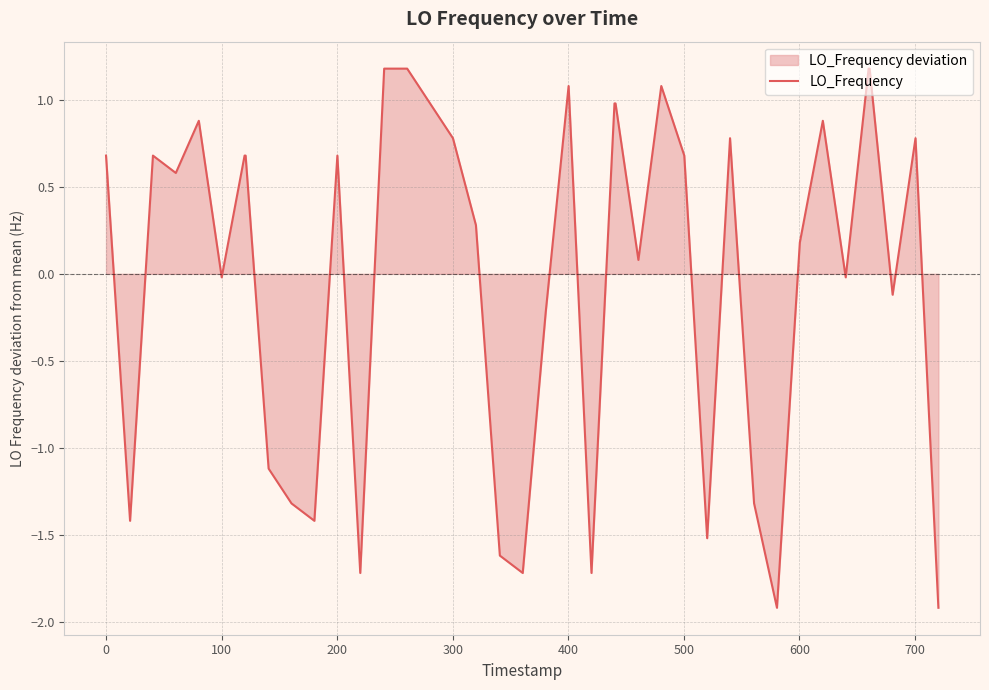

What is the minimum value shown in the chart?

-1.9